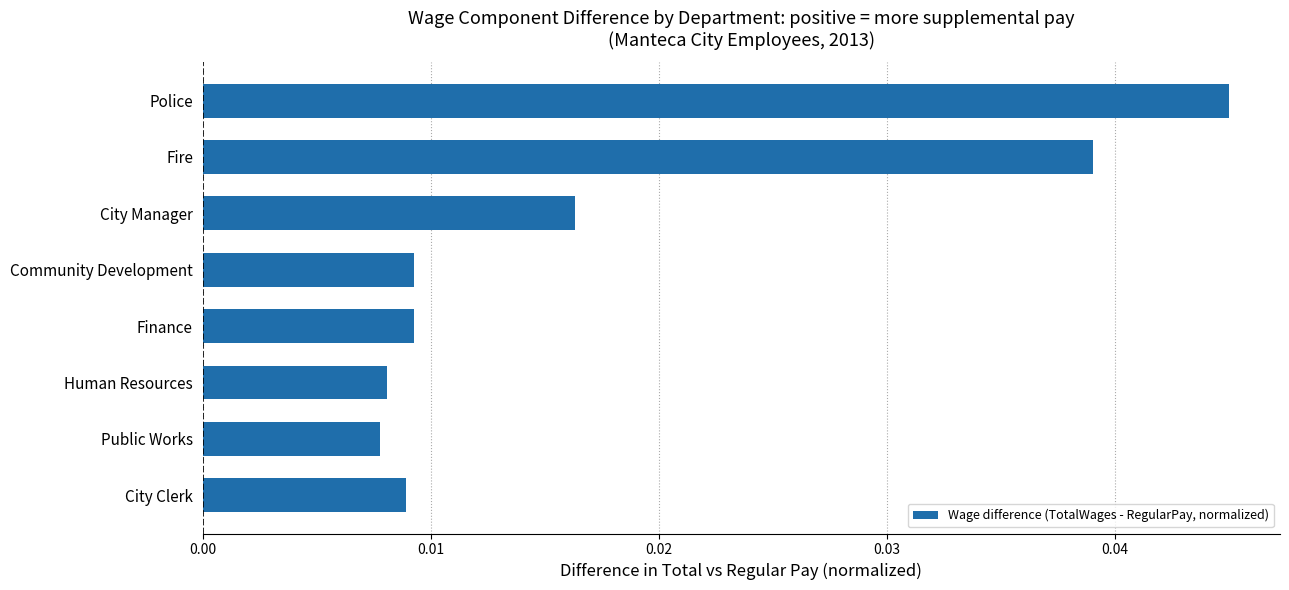

Count the values in the range 0 to 1.

8